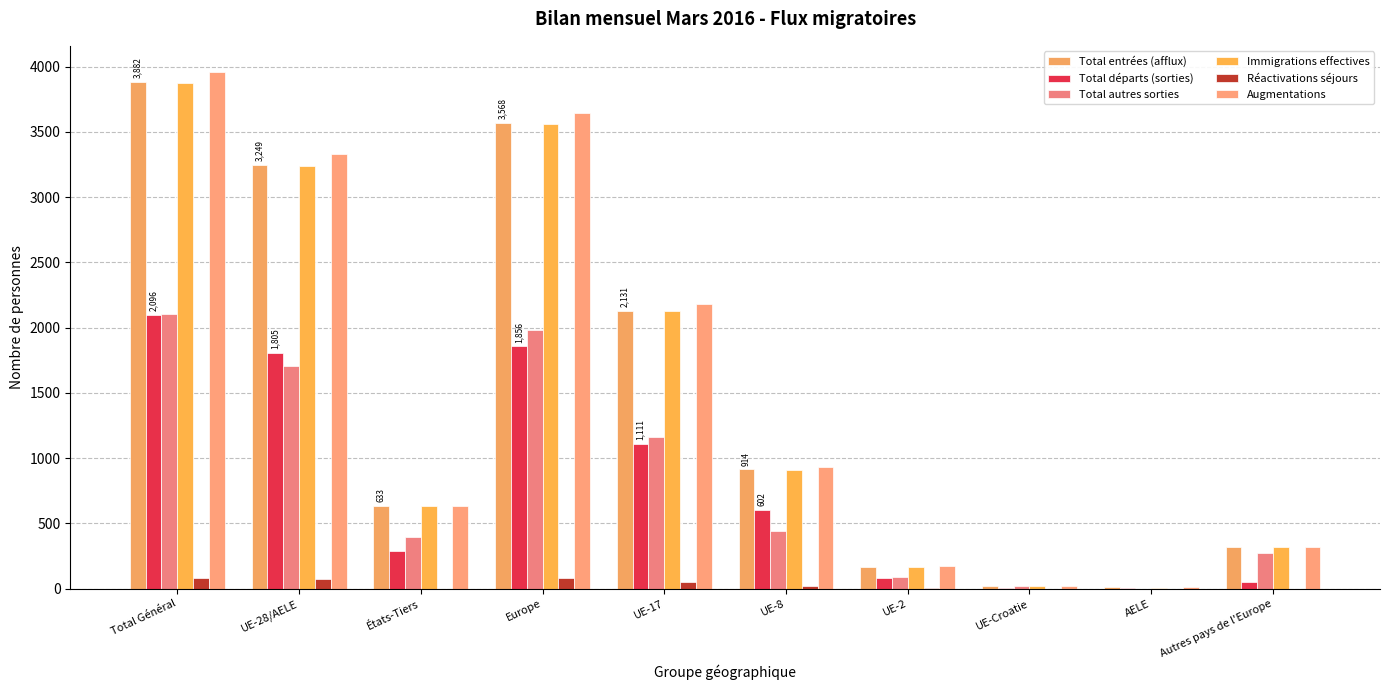

At how many categories does at least one series exceed 491?

6